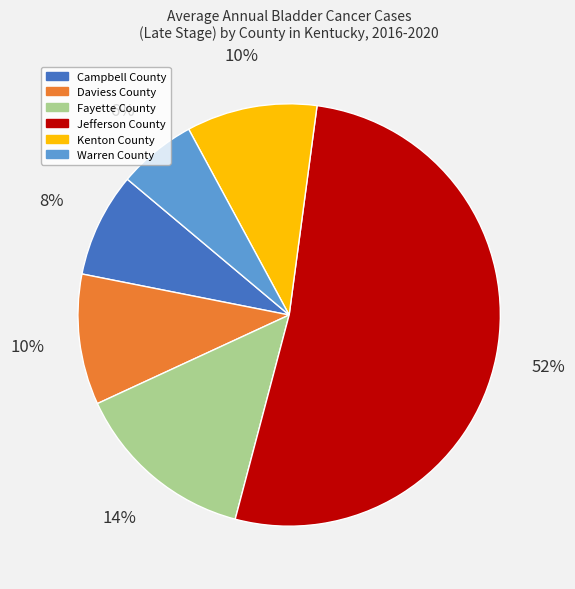

Does any single category account for the majority?

Yes